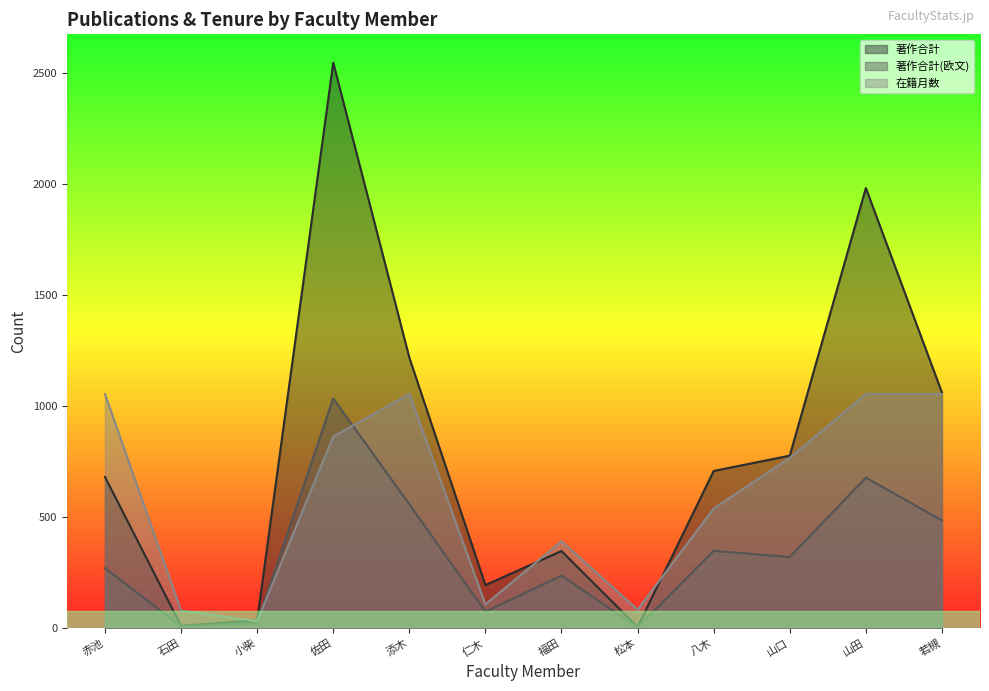

At how many categories does at least one series exceed 1743?

2